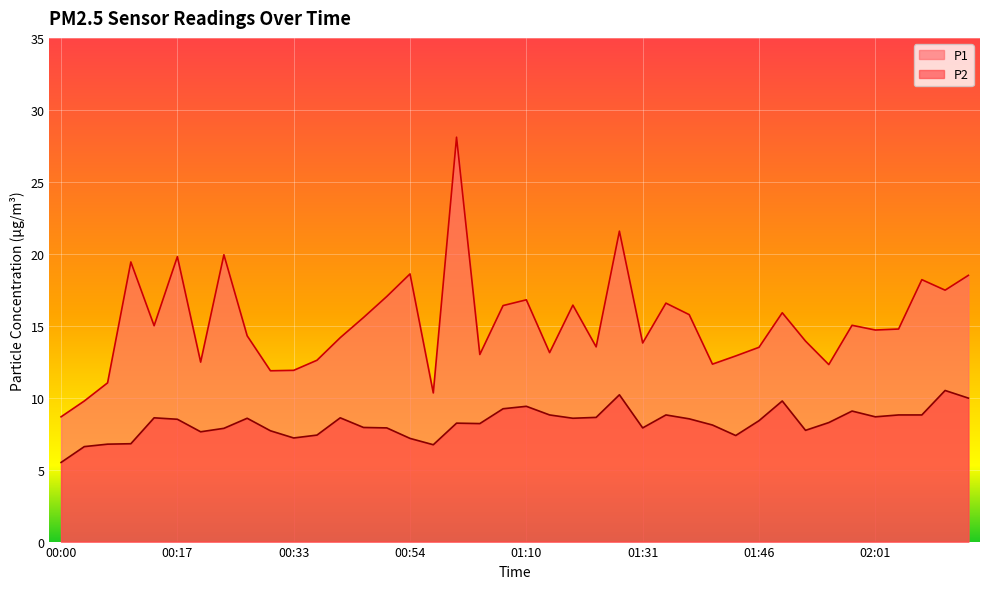

Which series has the largest range (max minus min)?

P1